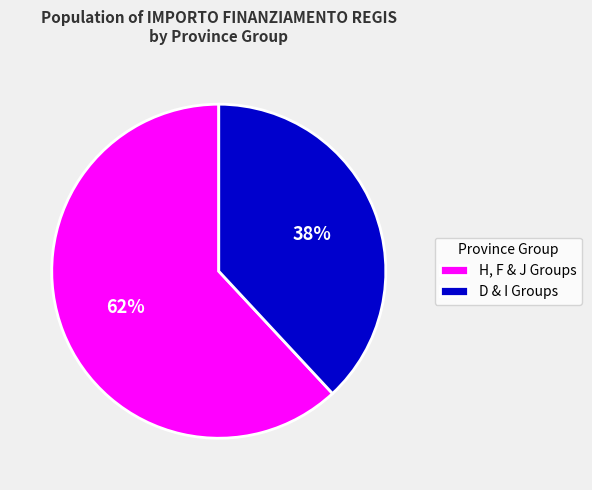

What percentage is the H, F & J Groups slice, to the nearest percent?

62%